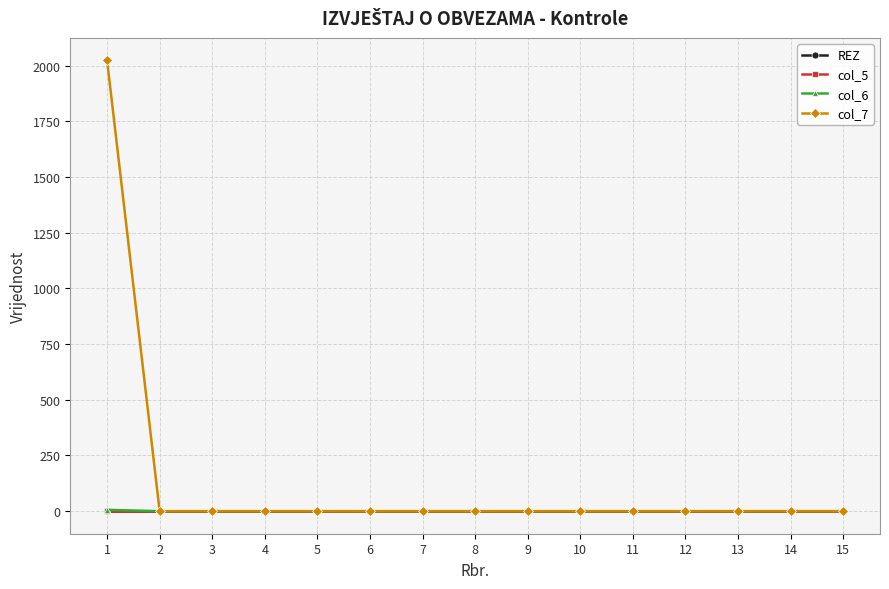

Reading right to left, list all the values displayed in this chart.

REZ: 15=0	14=0	13=0	12=0	11=0	10=0	9=0	8=0	7=0	6=0	5=0	4=0	3=0	2=0	1=0
col_5: 15=0	14=0	13=0	12=0	11=0	10=0	9=0	8=0	7=0	6=0	5=0	4=0	3=0	2=0	1=0
col_6: 15=0	14=0	13=0	12=0	11=0	10=0	9=0	8=0	7=0	6=0	5=0	4=0	3=0	2=0	1=6
col_7: 15=0	14=0	13=0	12=0	11=0	10=0	9=0	8=0	7=0	6=0	5=0	4=0	3=0	2=0	1=2023